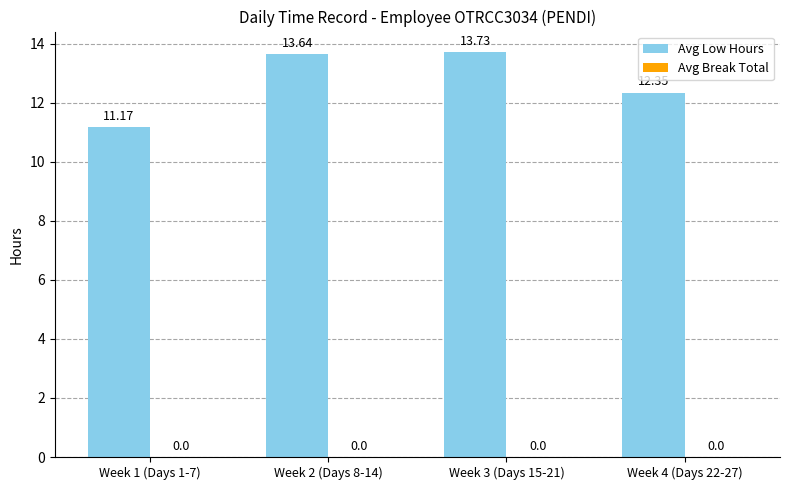

How many data points does each series have?

4